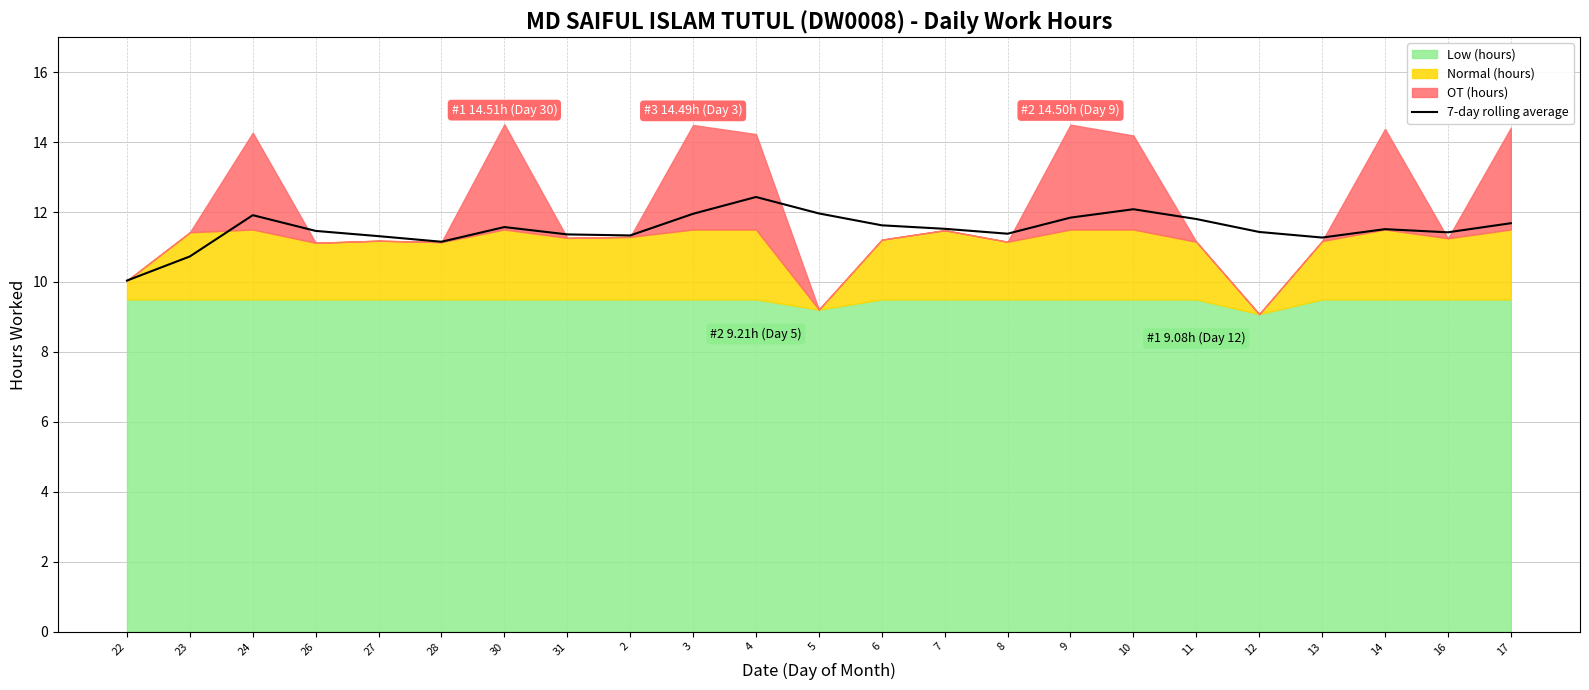

At which label is the value closest to 11?

28